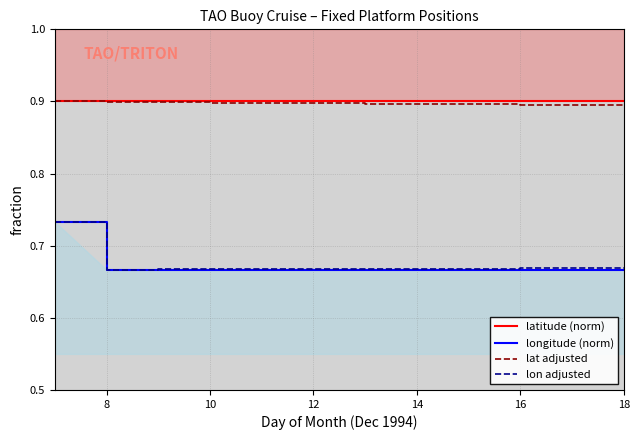

True or false: lon adjusted and lat adjusted cross at least once.

False